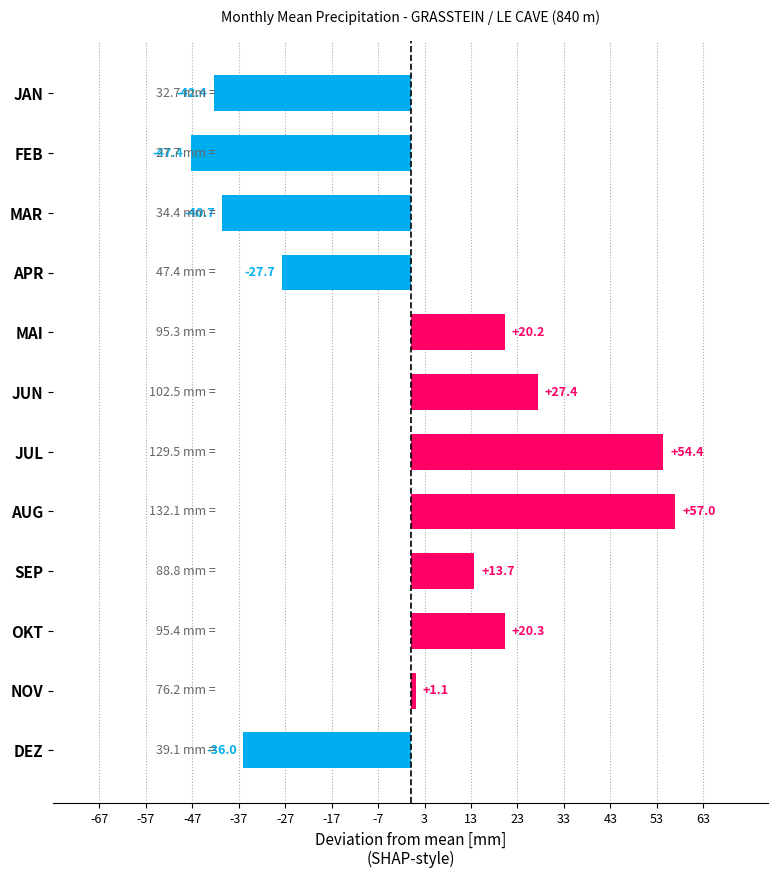

What is the approximate value at FEB?

-47.4